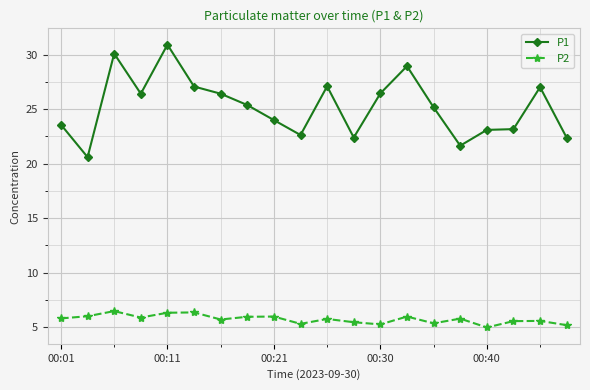

Which series has the largest range (max minus min)?

P1